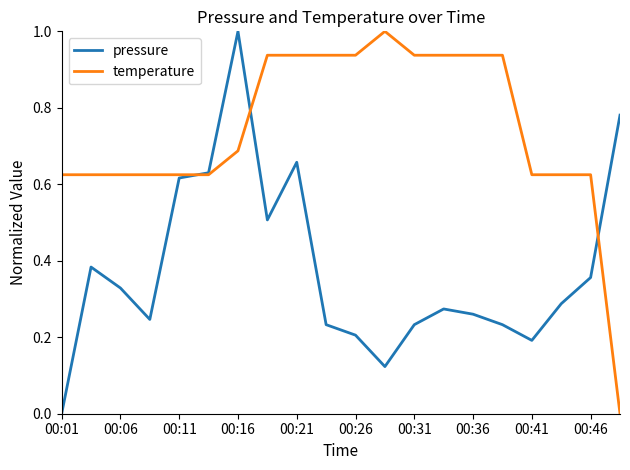

List the series in order of their overall mean, lowest first.

pressure, temperature